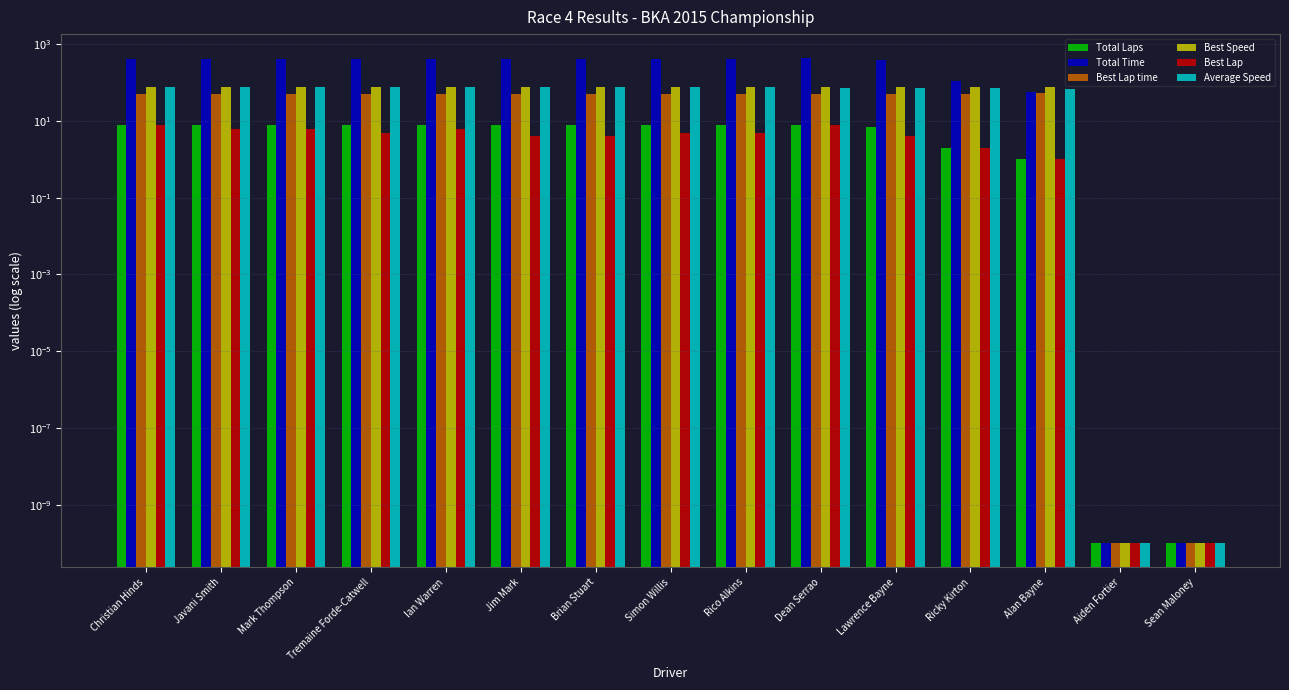

What is the maximum value shown in the chart?

429.0